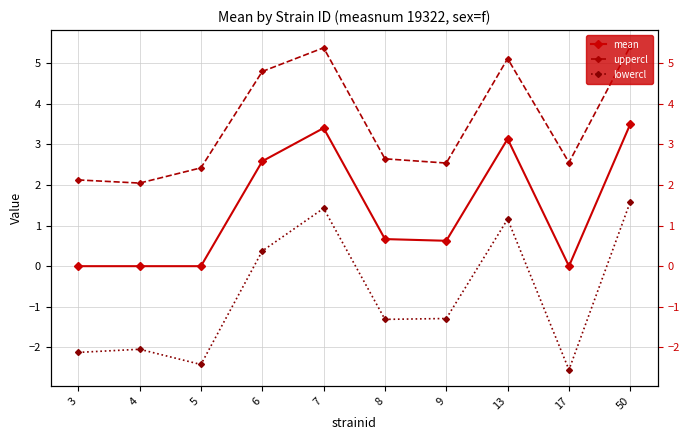

How many data points in mean are above 0?

6